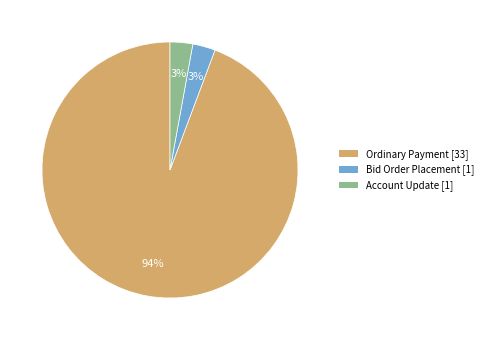

Is there any slice that represents more than half of the pie?

Yes